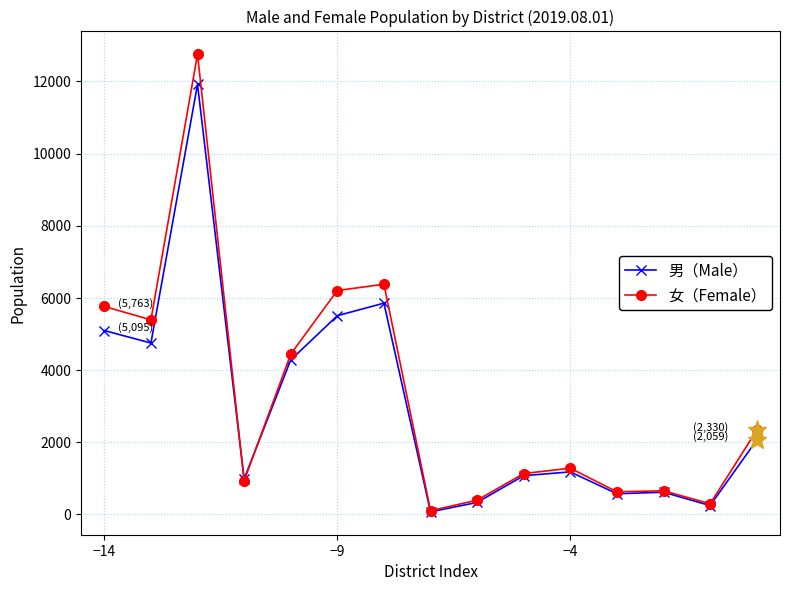

Rank the series by their maximum value, from highest to lowest.

女（Female）, 男（Male）